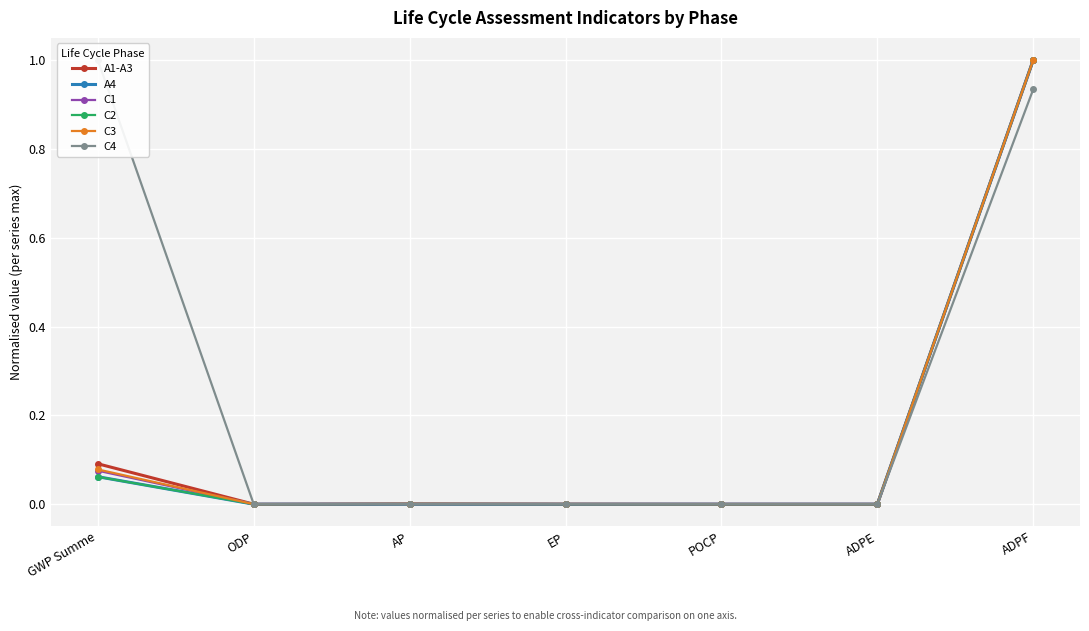

Rank the categories by C3 value from highest to lowest.

ADPF, GWP Summe, AP, EP, POCP, ADPE, ODP